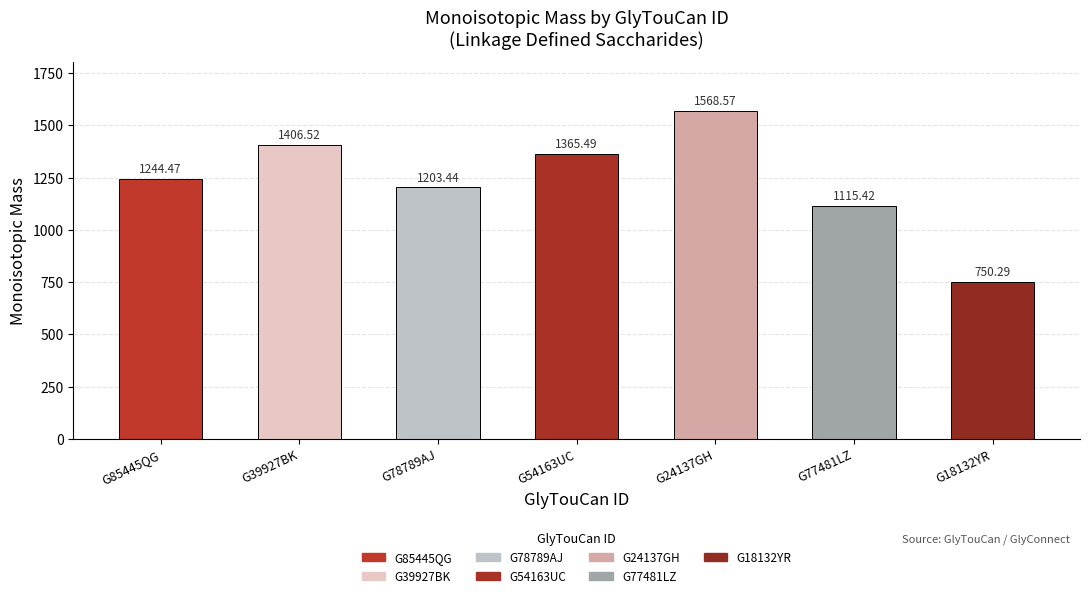

True or false: the data shows 1115.4 at G77481LZ.

True